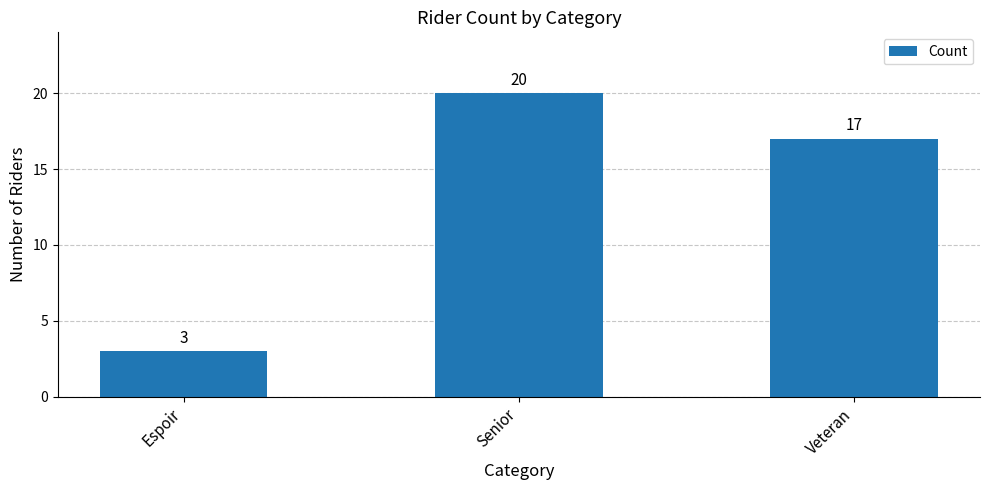

What is the average value?

13